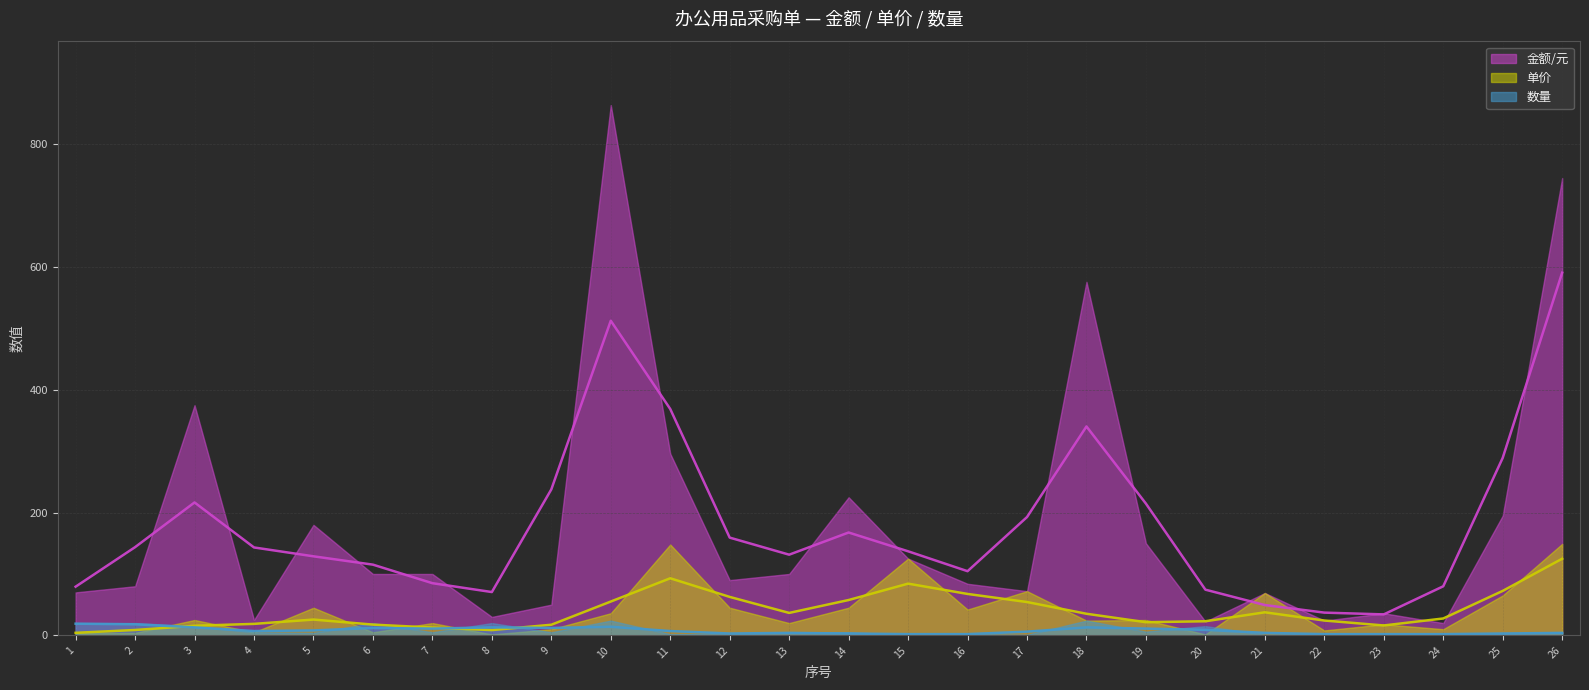

True or false: 金额/元 and 单价 intersect in this chart.

False